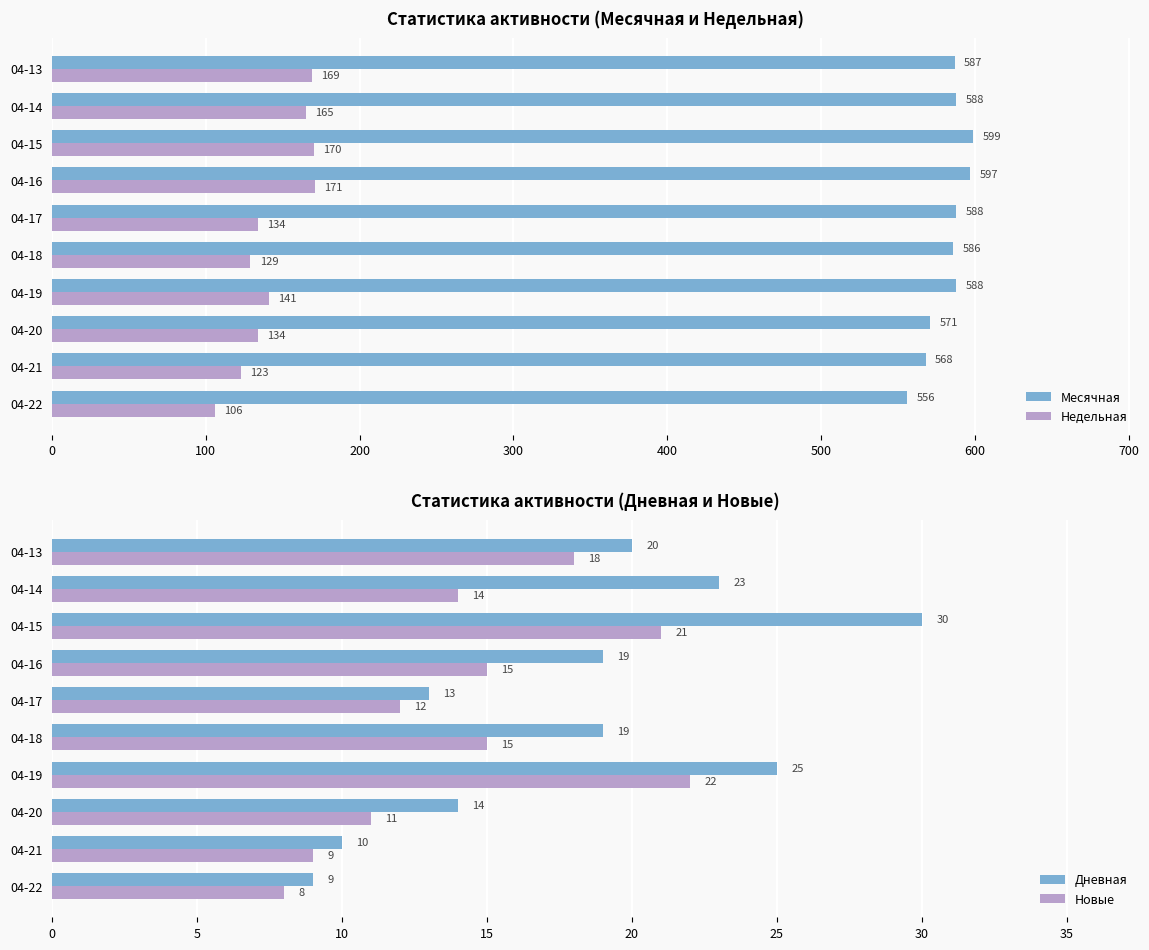

What is the difference between the second highest and second lowest values in the Месячная series?

29